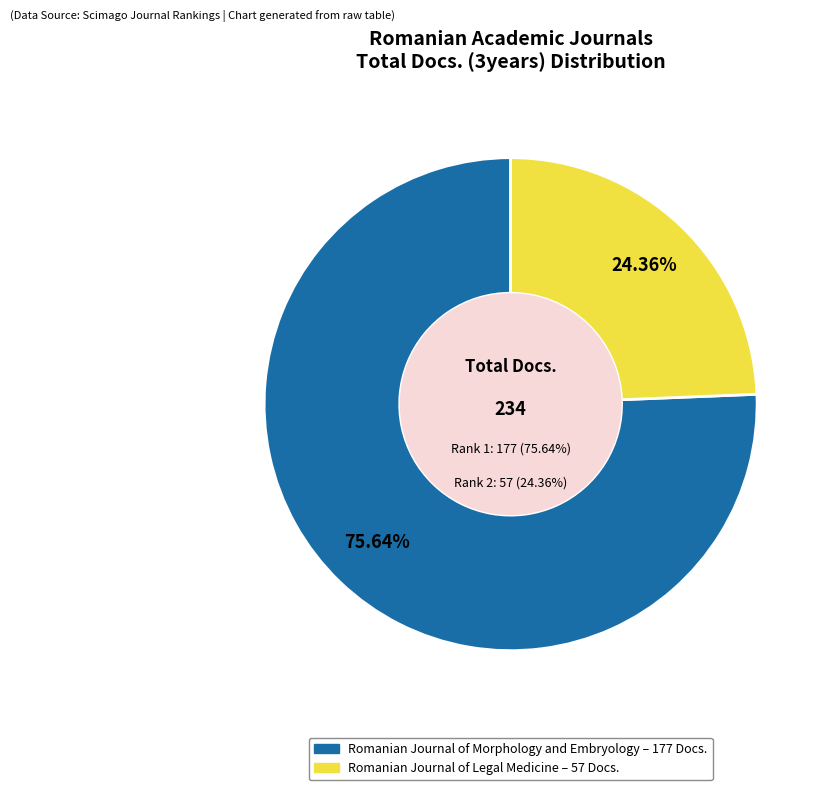

Do Romanian Journal of Morphology and Embryology (Rank 1) and Romanian Journal of Legal Medicine (Rank 2) together represent more than half of the pie?

Yes